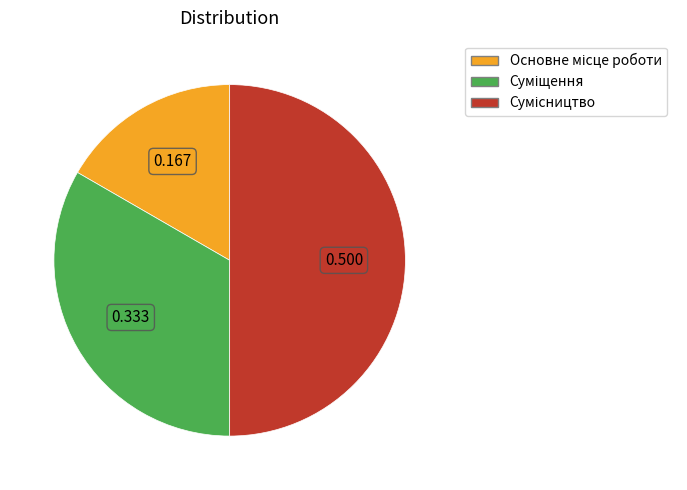

Which has a higher value, Суміщення or Сумісництво?

Сумісництво